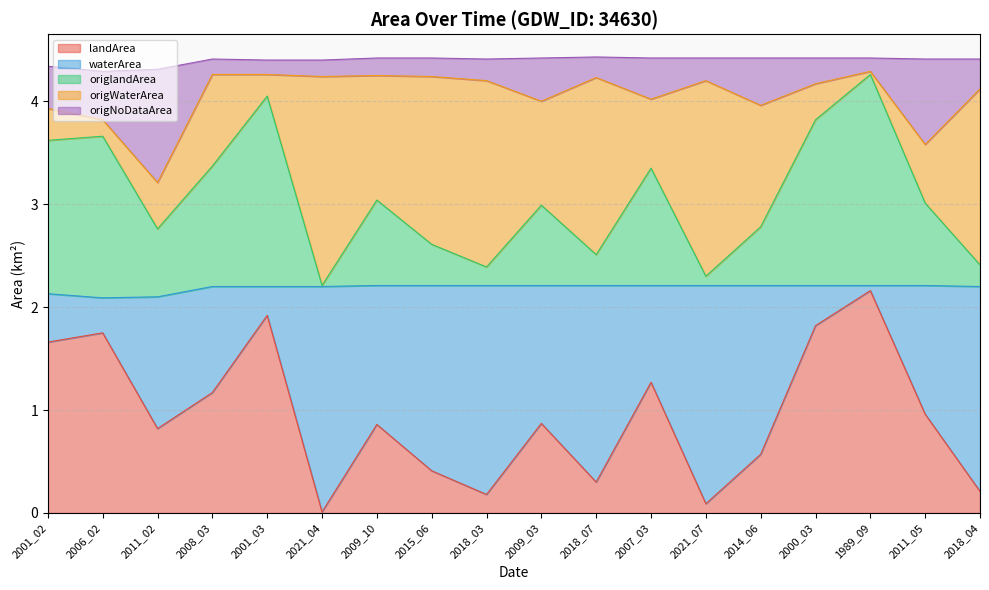

What is the highest value of the landArea series?

2.2